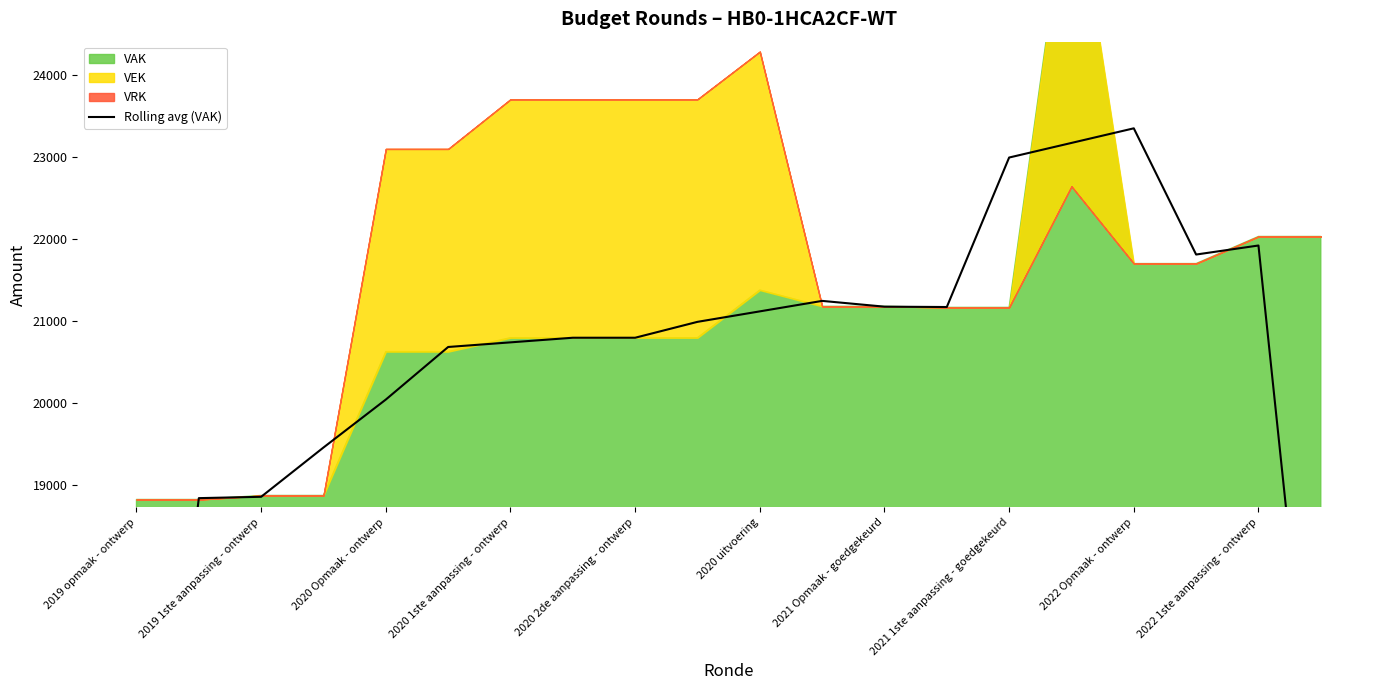

Reading left to right, list all the values displayed in this chart.

12550.0	18841.3	18857.7	19458.3	20042.7	20683.3	20739.7	20796.0	20796.0	20989.7	21117.3	21245.0	21174.7	21170.3	22992.0	23170.0	23348.0	21810.0	21920.0	14686.7